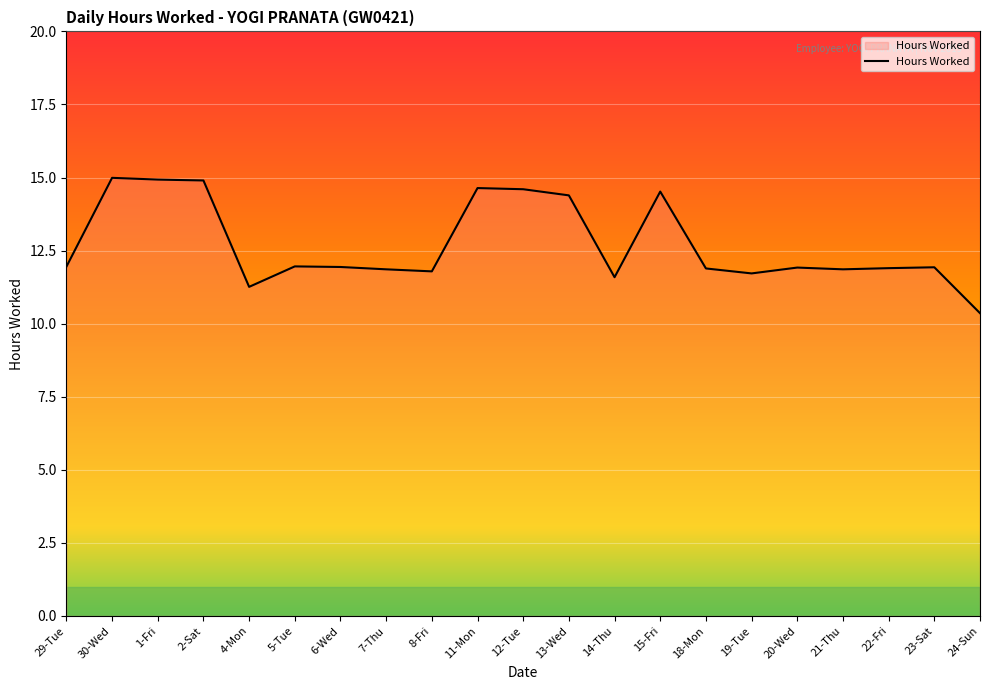

What is the sum of all values?

266.9